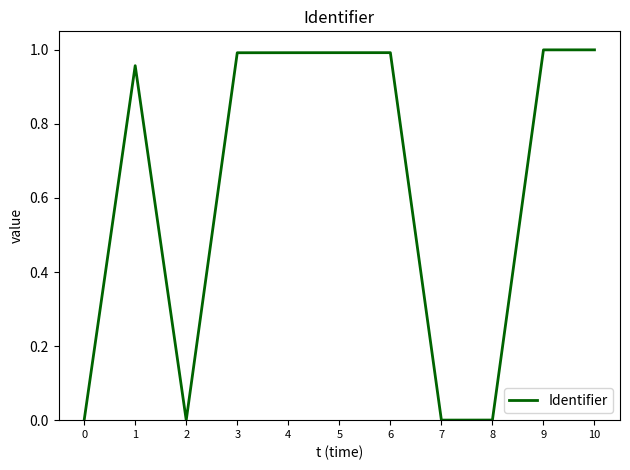

The chart shows a value of 1.0 at 4. True or false?

True